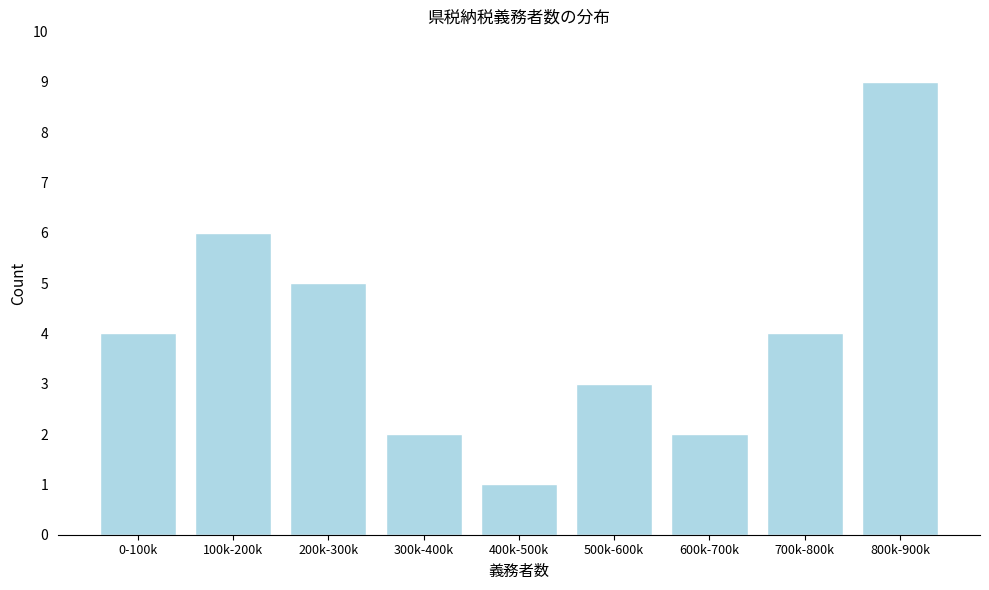

Reading right to left, extract all data points from this chart.

800k-900k=9	700k-800k=4	600k-700k=2	500k-600k=3	400k-500k=1	300k-400k=2	200k-300k=5	100k-200k=6	0-100k=4